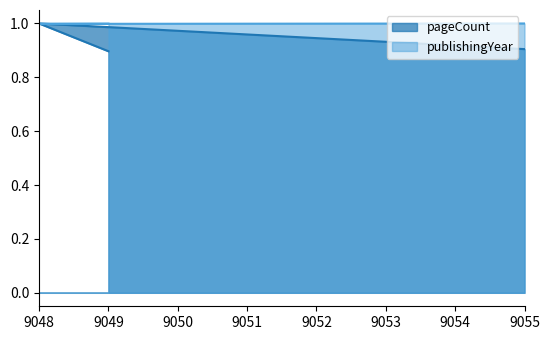

True or false: pageCount has a value of 1.0 at 9048.

True